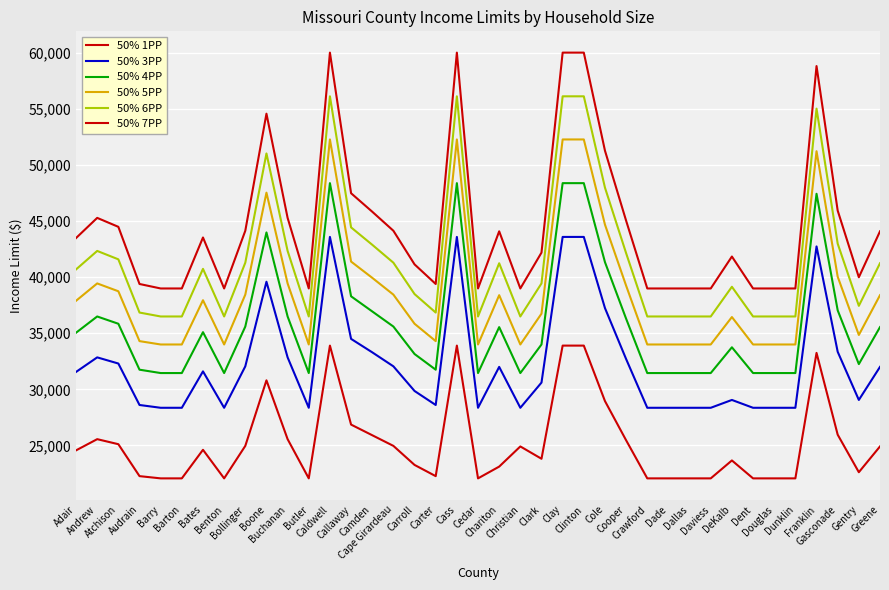

How many lines are shown in the chart?

6